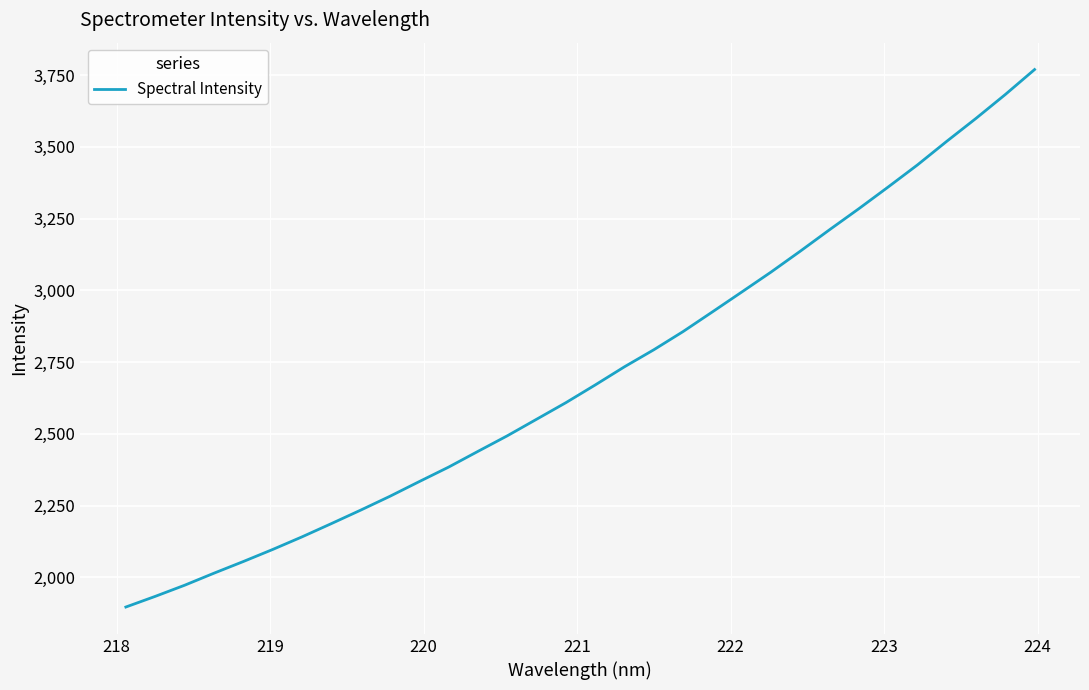

What is the maximum value shown in the chart?

3769.1